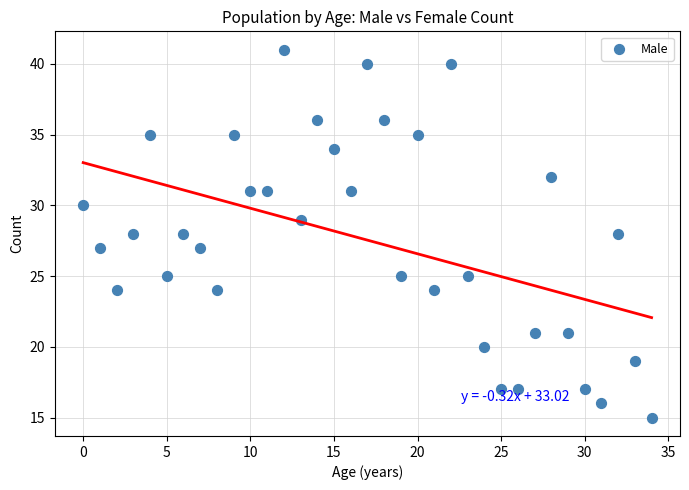

What is the range of Y values (max minus min)?

26